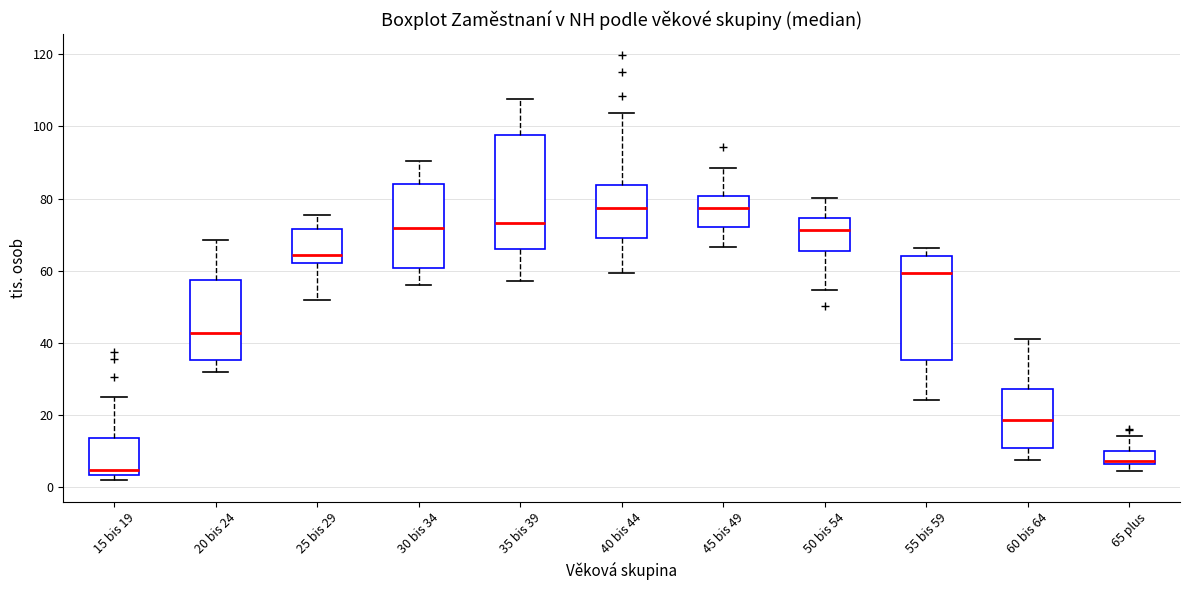

Which box's median line is the lowest?

15 bis 19